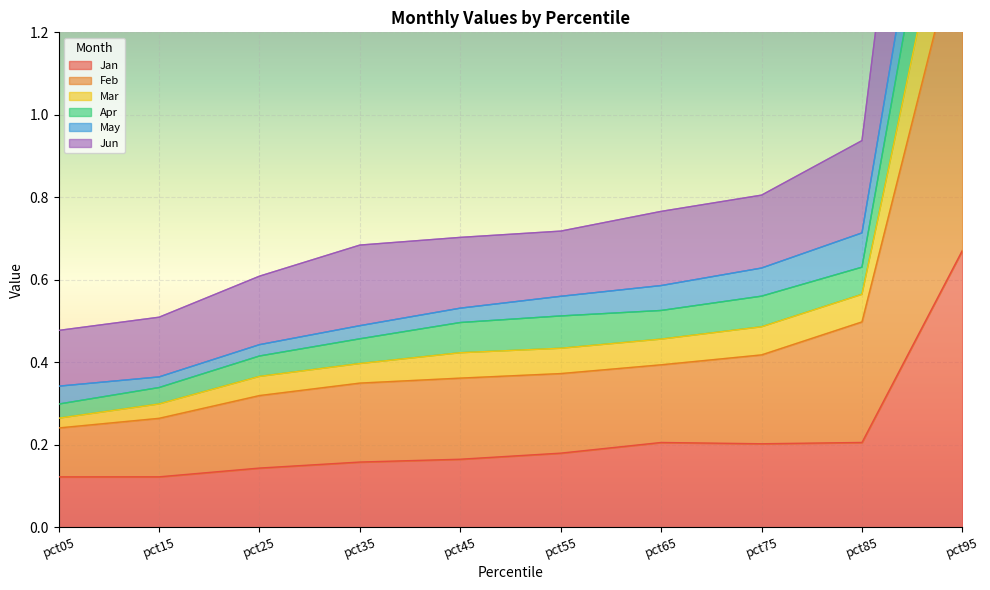

What is the minimum value for Jan?

0.1